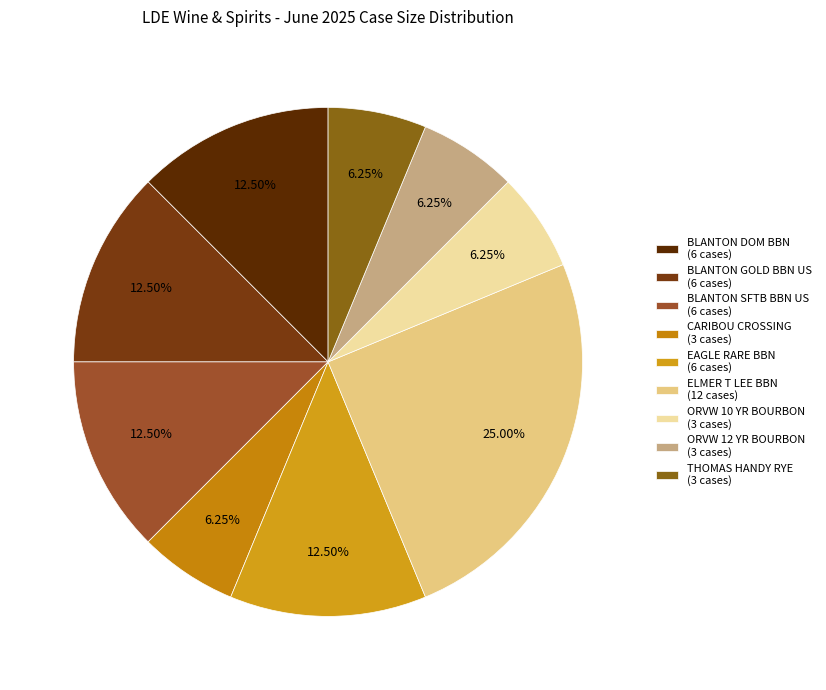

Count the number of slices in the pie.

9